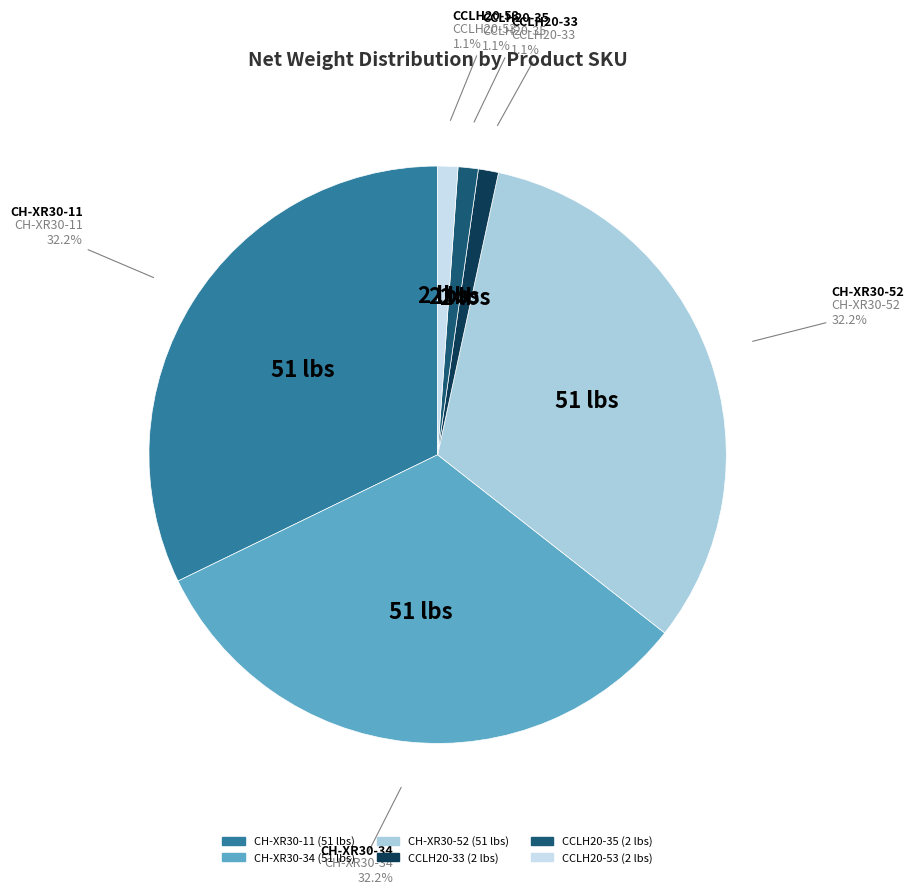

Does any single category account for the majority?

No